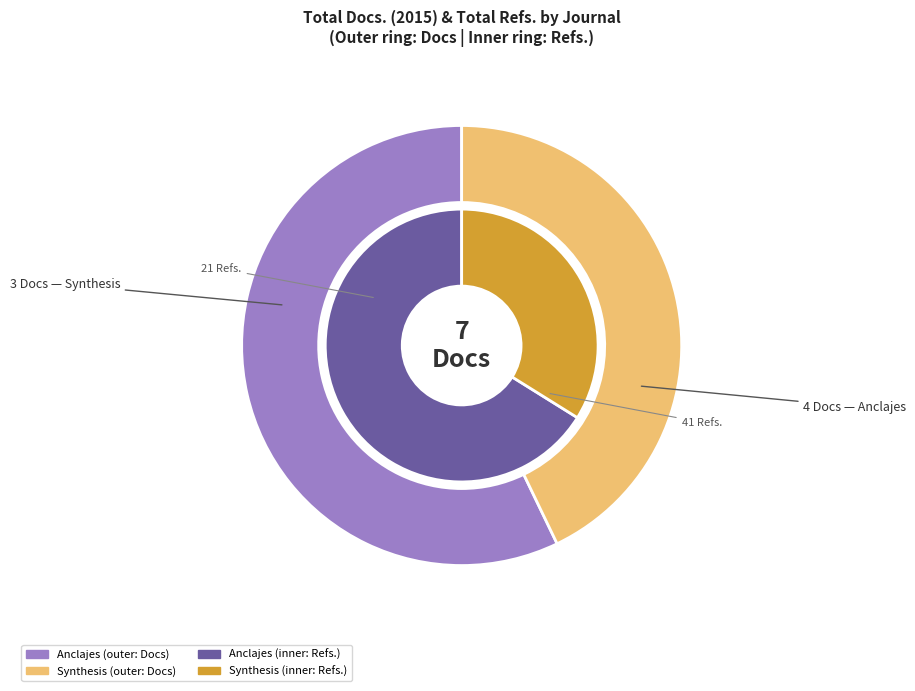

To the nearest percent, what is the combined percentage of Anclajes and Synthesis?

100%